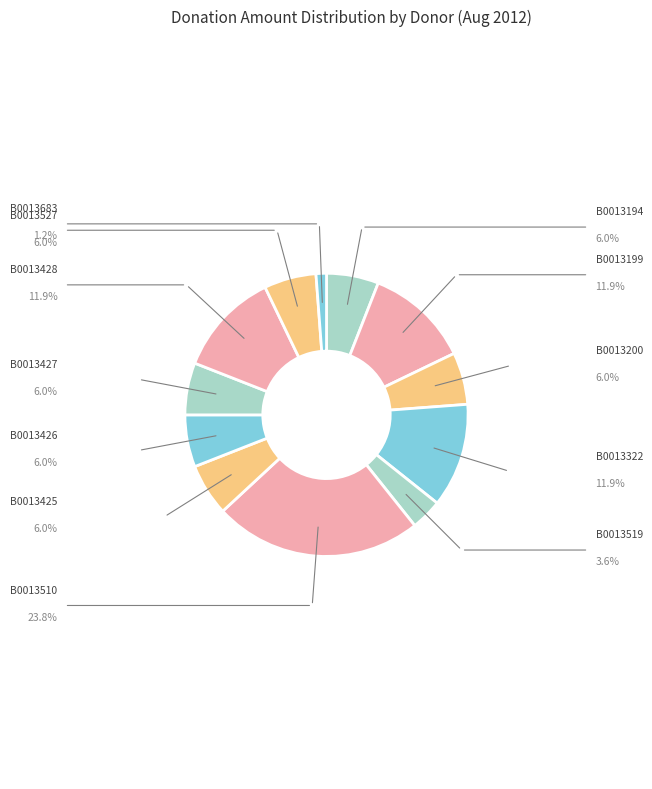

Combined, do B0013428 and B0013519 account for over 50%?

No